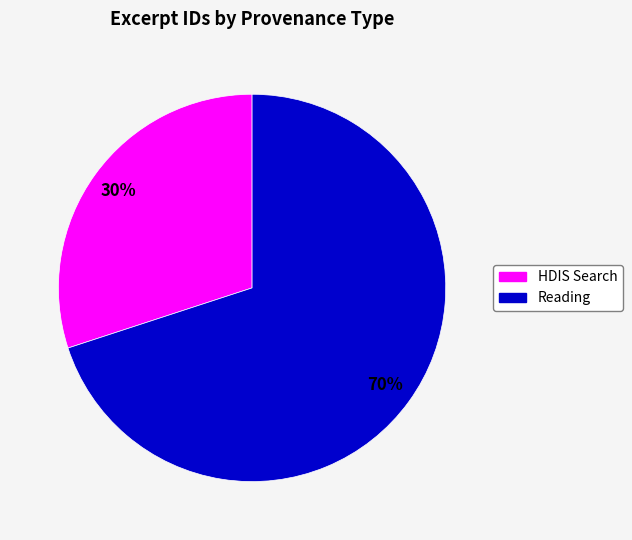

Is there a majority slice in this chart?

Yes